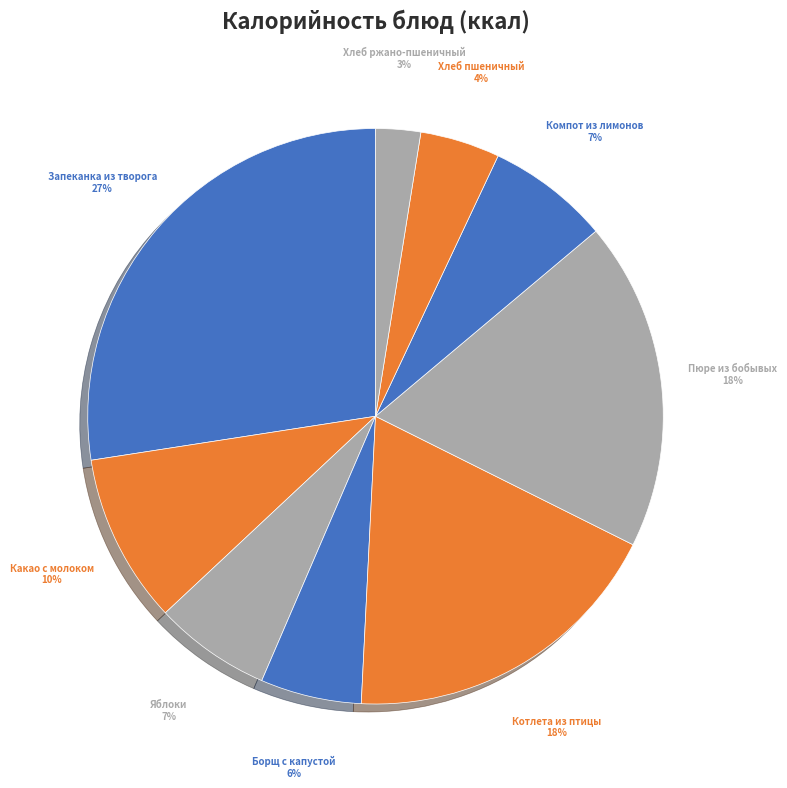

Count the number of slices in the pie.

9